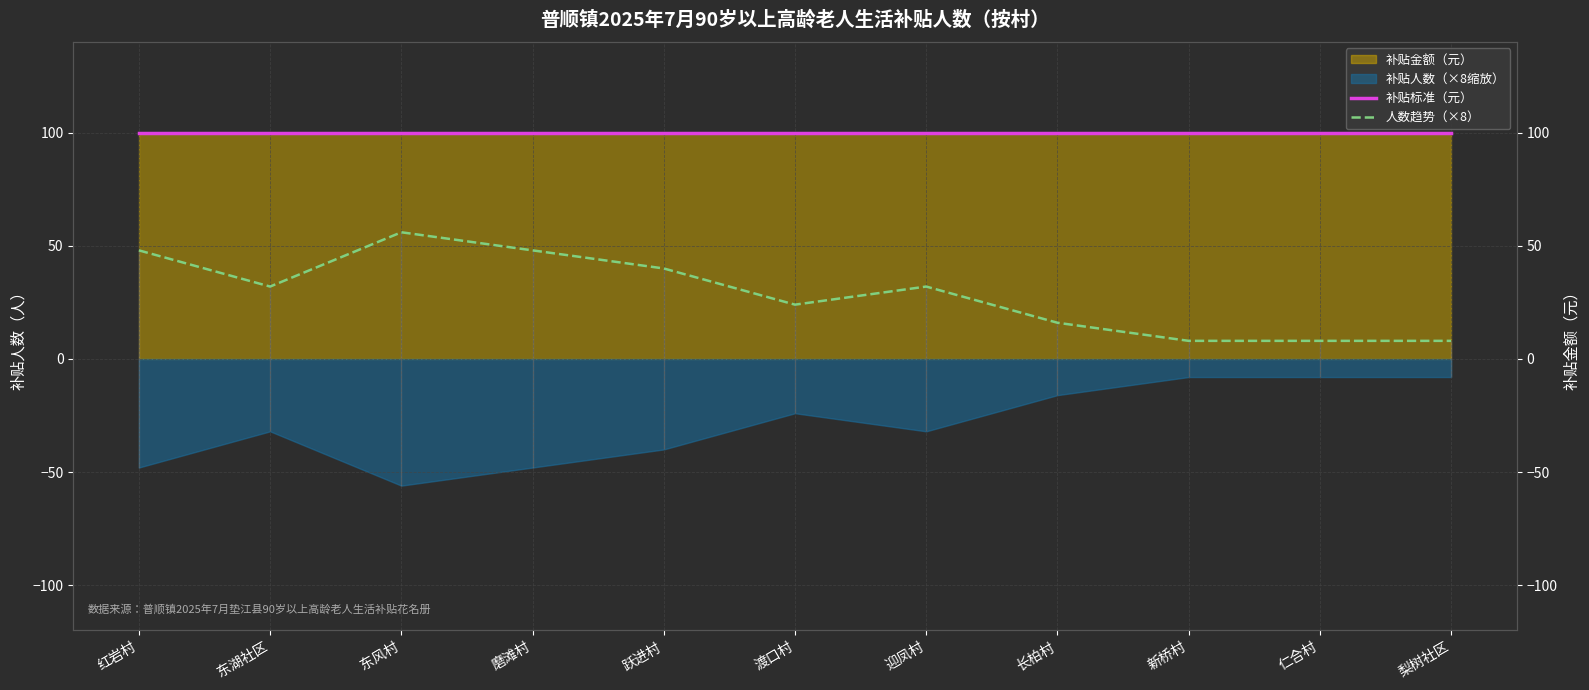

Reading right to left, transcribe all the data shown in this chart.

补贴标准（元）: 100	100	100	100	100	100	100	100	100	100	100
人数趋势（×8）: 8	8	8	16	32	24	40	48	56	32	48